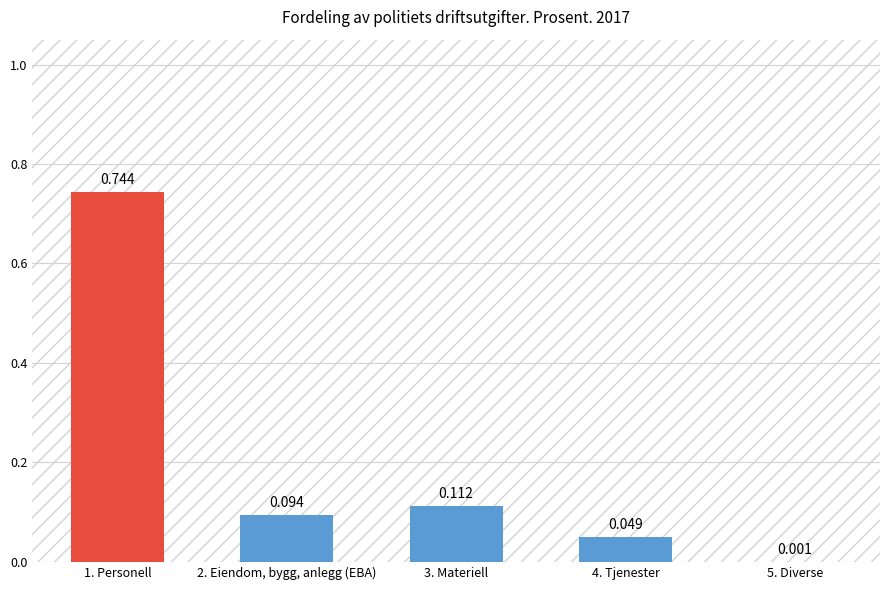

Which has a higher value, 5. Diverse or 4. Tjenester?

4. Tjenester